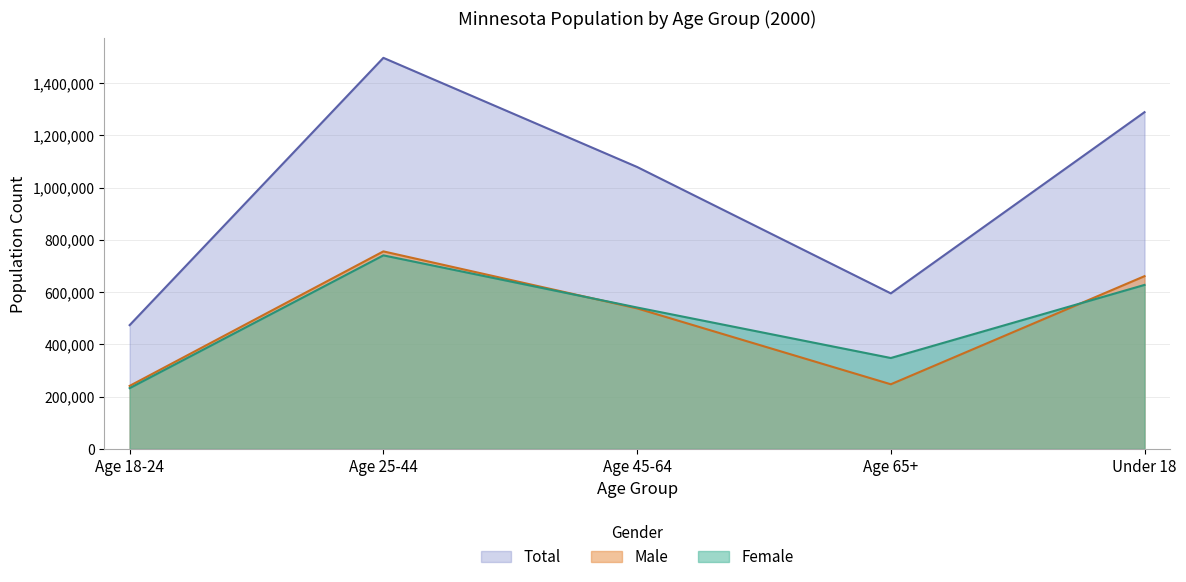

What position from the right is Age 65+?

2